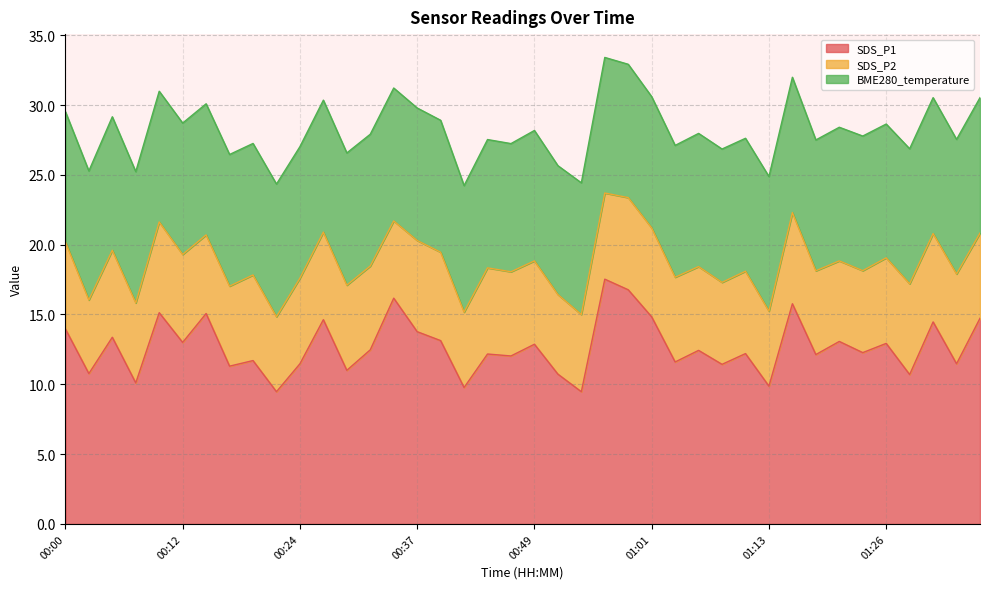

Does the chart display data point markers on the line(s)?

No